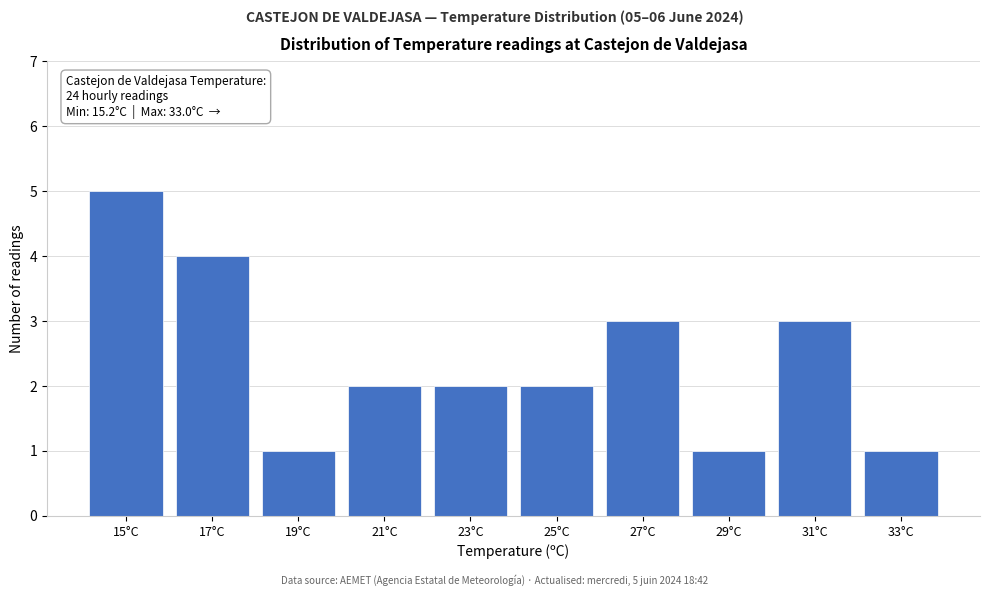

Reading left to right, transcribe all the data shown in this chart.

15°C=5	17°C=4	19°C=1	21°C=2	23°C=2	25°C=2	27°C=3	29°C=1	31°C=3	33°C=1